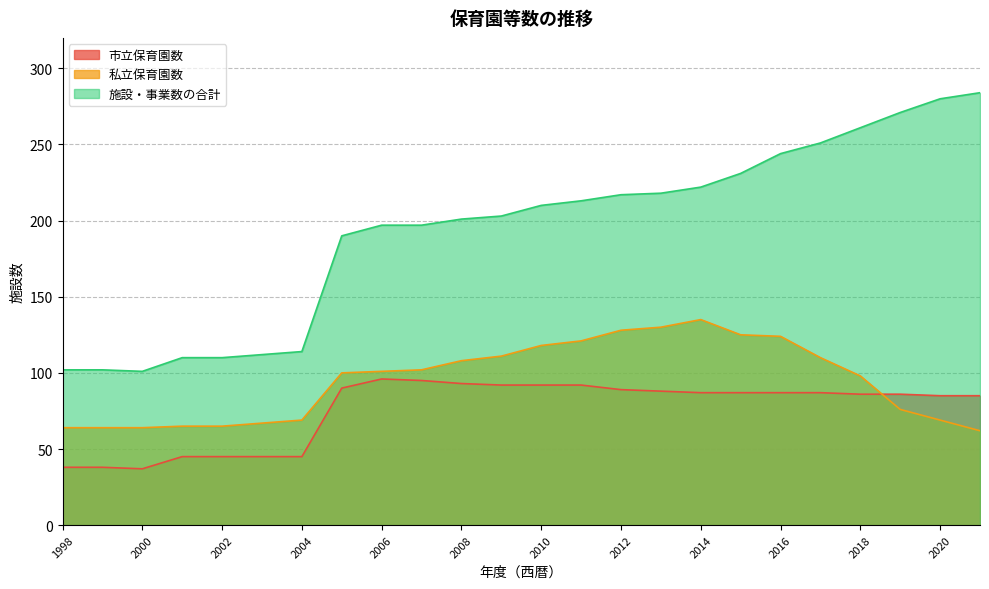

Is the value of 私立保育園数 at 2018 greater than the value of 市立保育園数 at 2007?

Yes